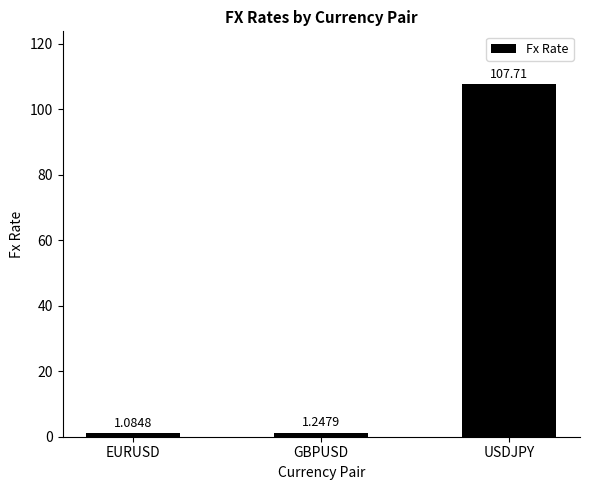

What is the value of the 3rd bar from the left?

107.7